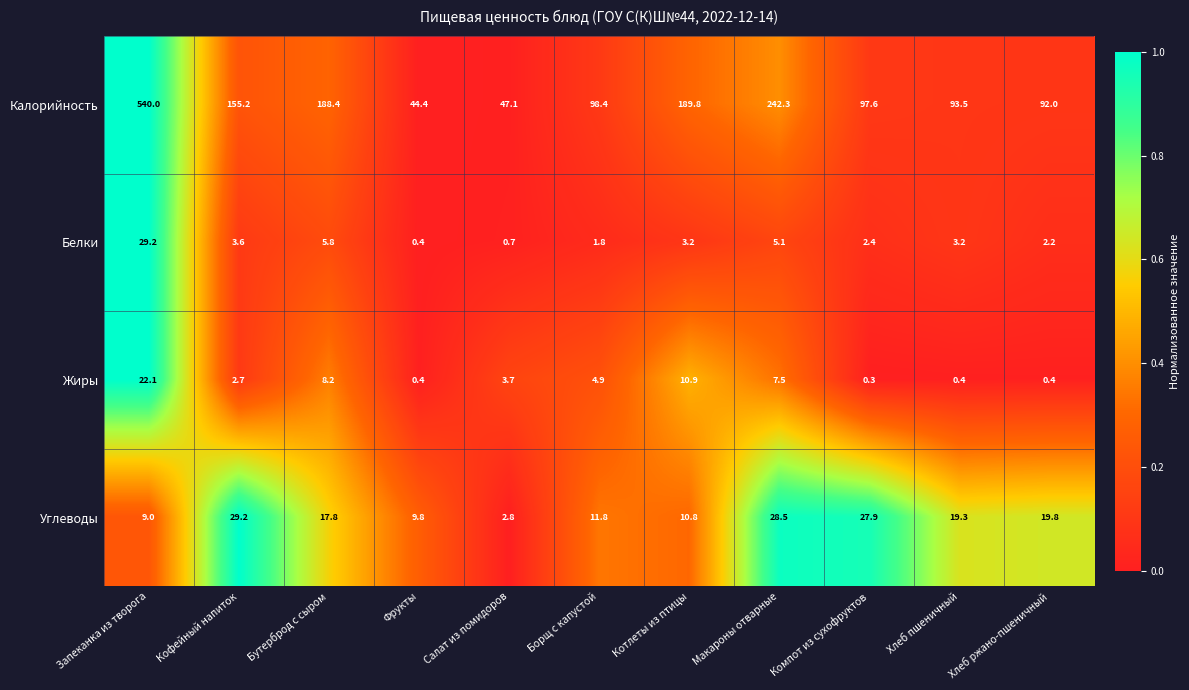

What is the total value across all series at Хлеб ржано-пшеничный?

114.4